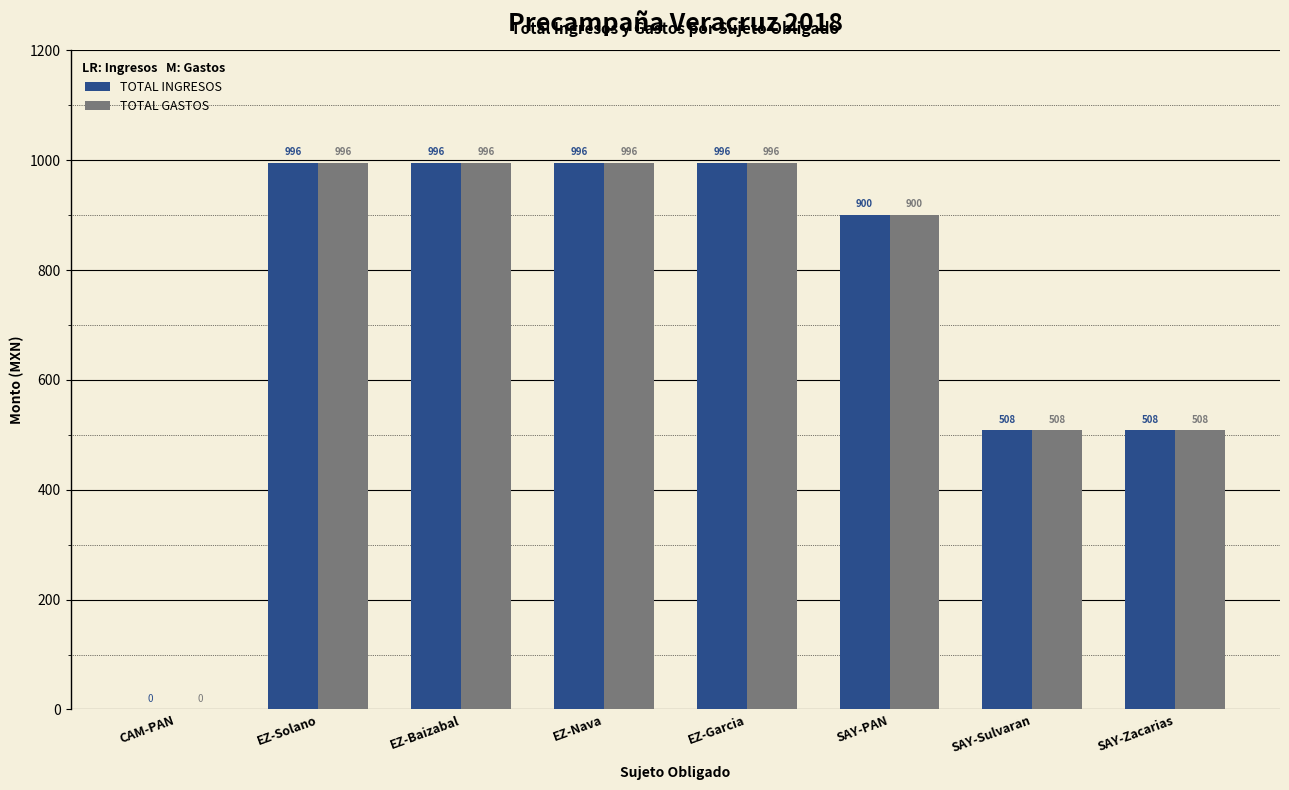

What is the greatest value displayed?

995.8